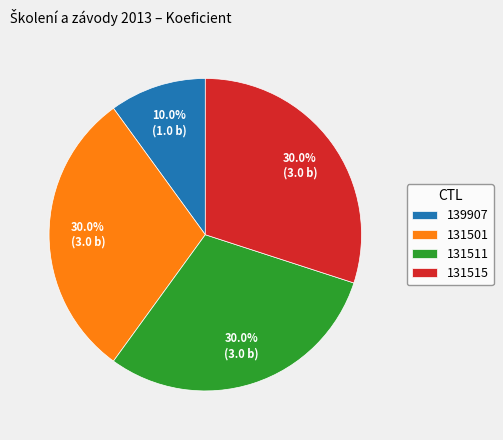

Which category has the smallest portion of the pie?

139907